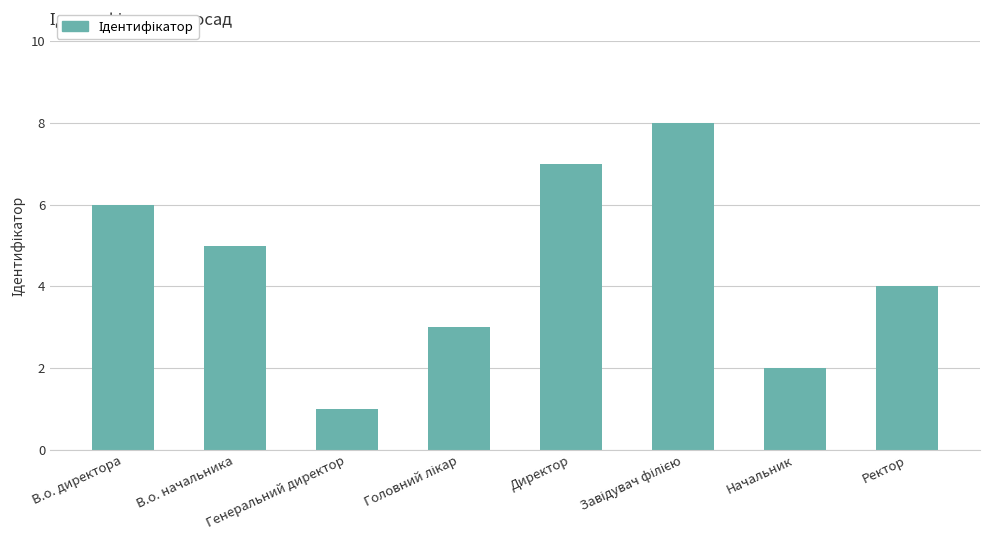

What is the minimum value shown in the chart?

1